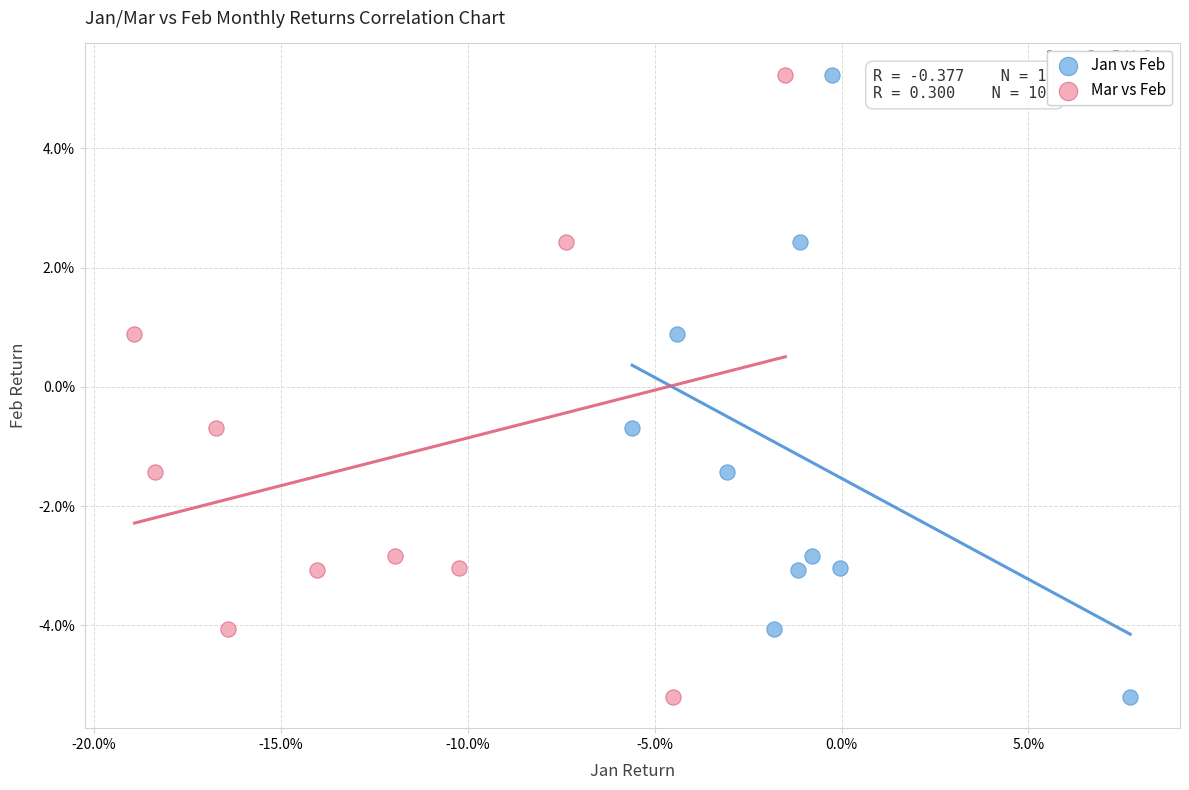

What are all the series names shown in the legend?

Jan vs Feb, Mar vs Feb